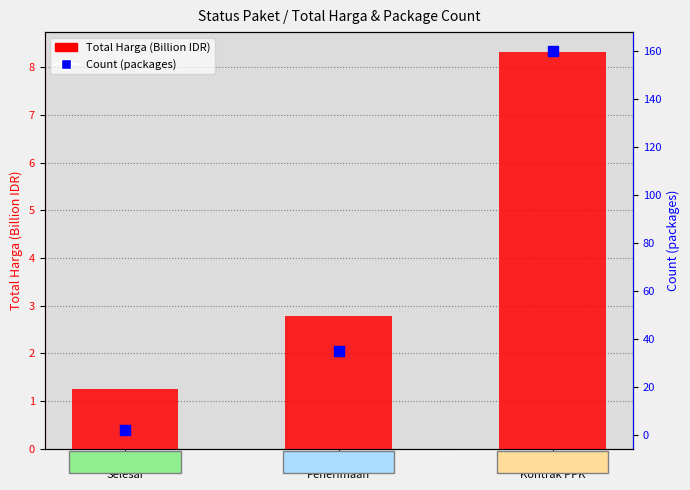

Which series reaches the minimum Y coordinate?

Total Harga (Billion IDR)